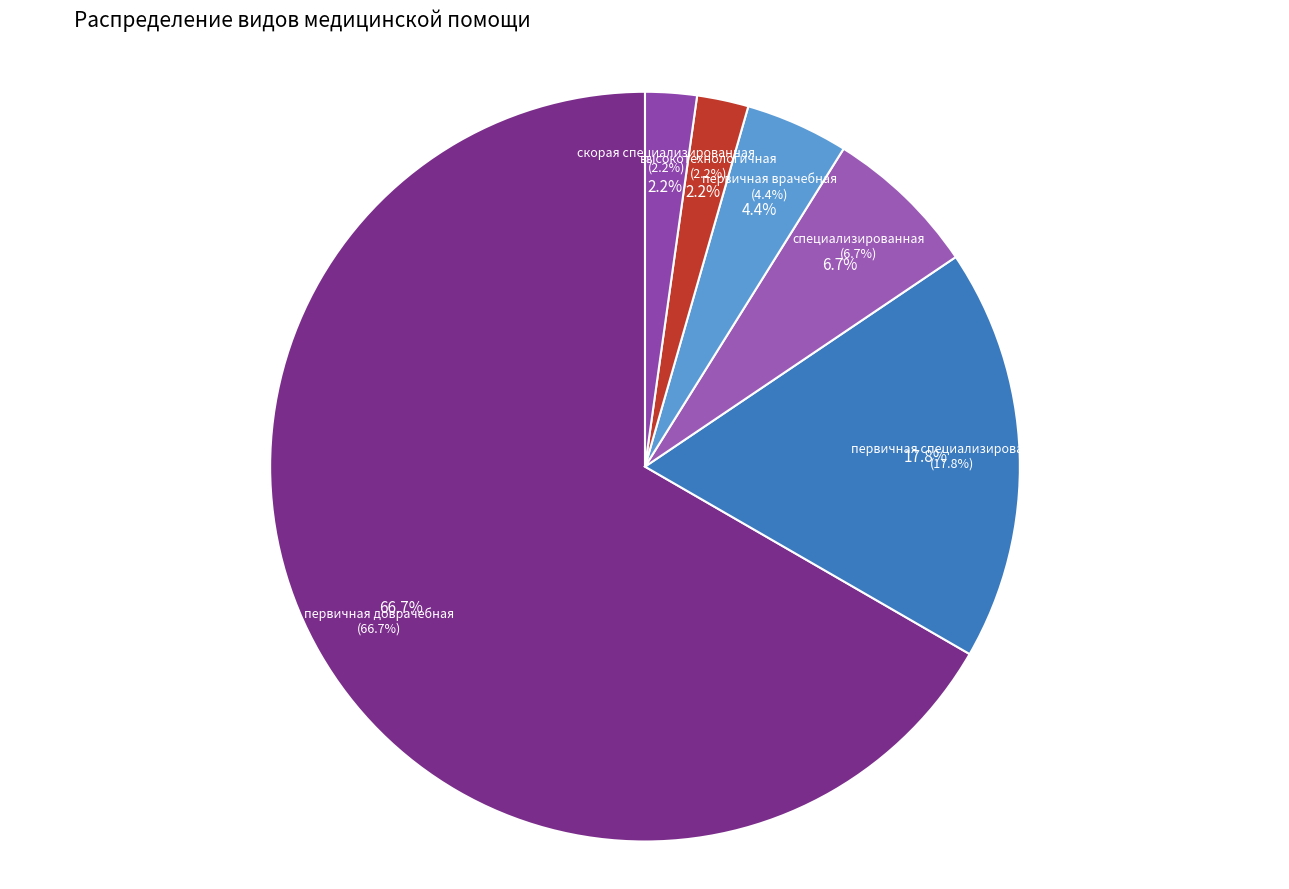

To the nearest percent, what percentage of the pie is первичная специализированная медико-санитарная помощь?

18%